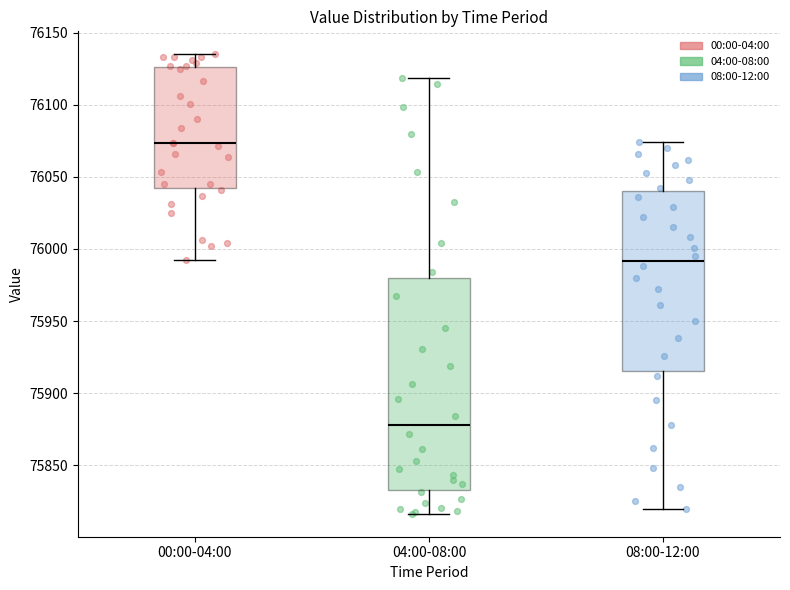

Reading left to right, transcribe this box plot: for each box, give where its median line is, the range the box spans, and where its two whiskers end, as read against the y-axis. The values are not printed on the chart, so give them approximately, as read against the axis.

00:00-04:00: median 76075, box 76040 to 76125, whiskers 75990 to 76135
04:00-08:00: median 75880, box 75835 to 75980, whiskers 75815 to 76120
08:00-12:00: median 75990, box 75915 to 76040, whiskers 75820 to 76075